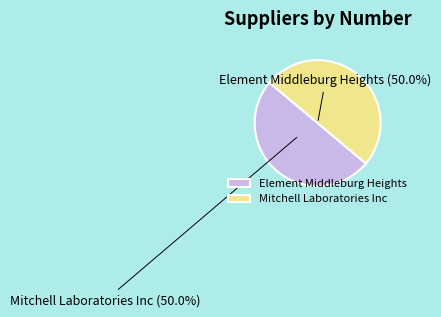

How many slices are in this pie chart?

2